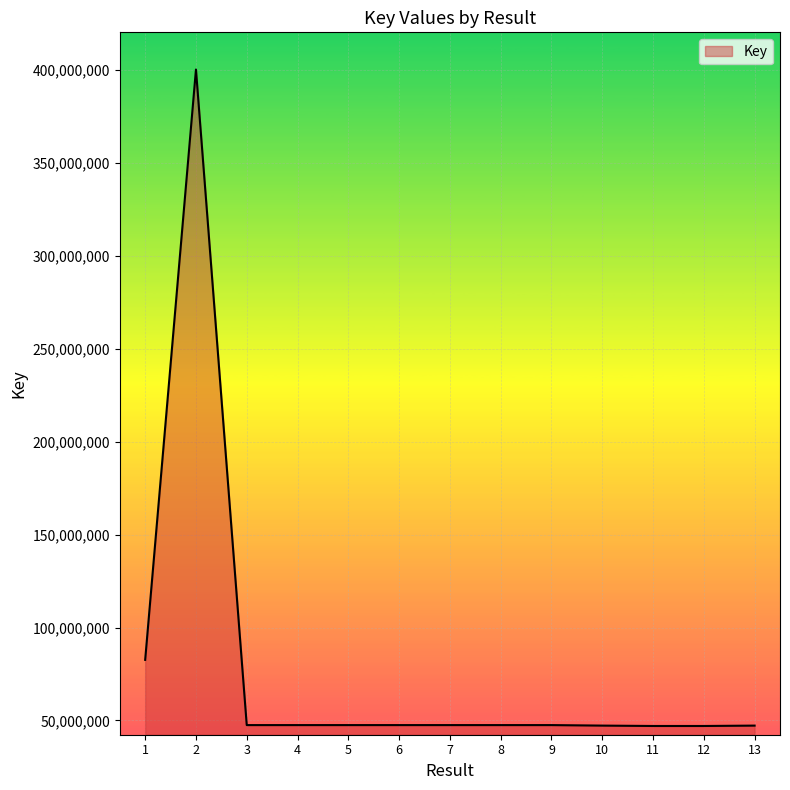

What is the minimum value shown in the chart?

47021844